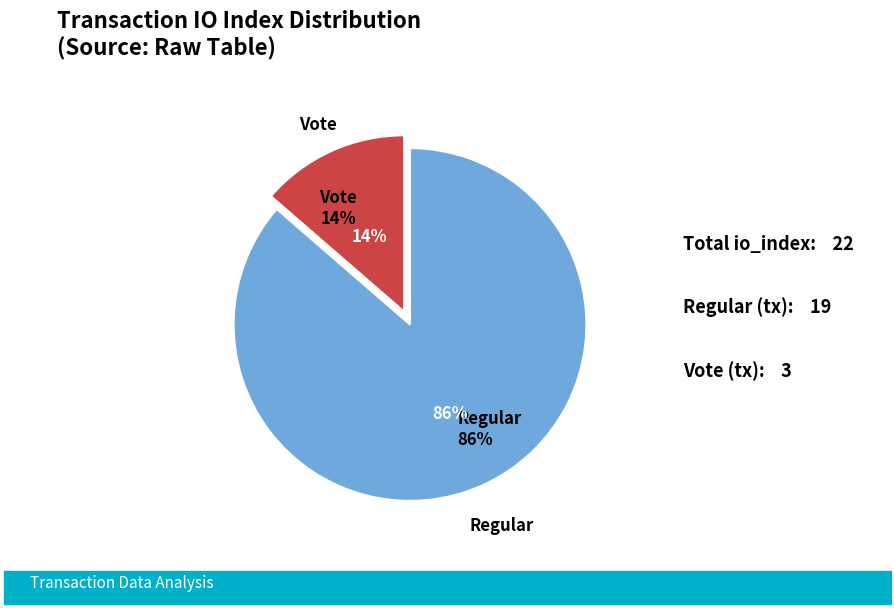

To the nearest percent, what percentage of the pie is Regular (index 19)?

86%